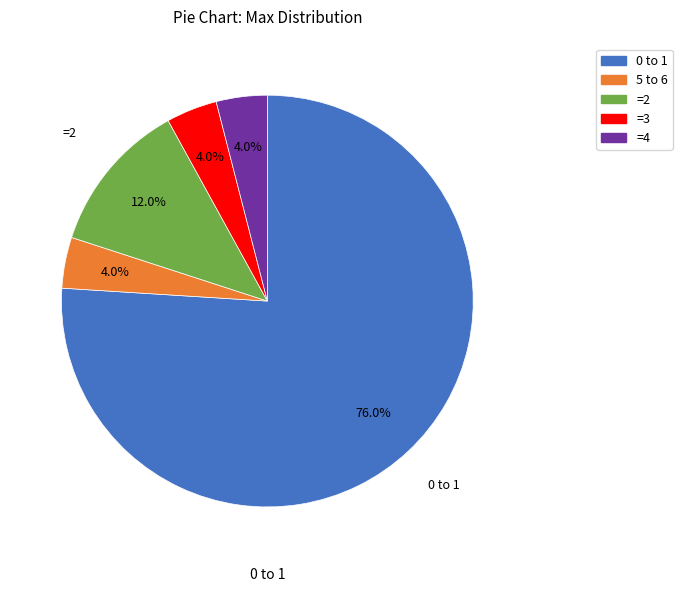

How many segments does this pie chart have?

5